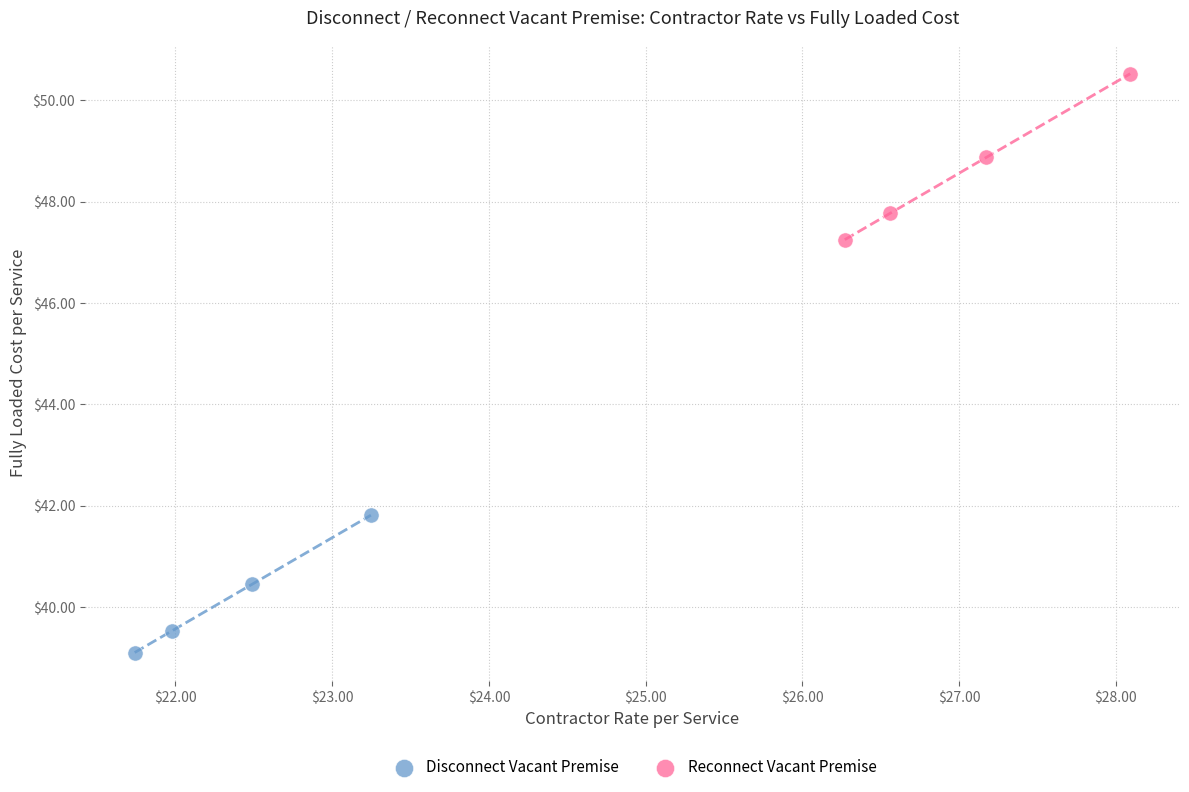

Which series contains the lowest Y value?

Disconnect Vacant Premise